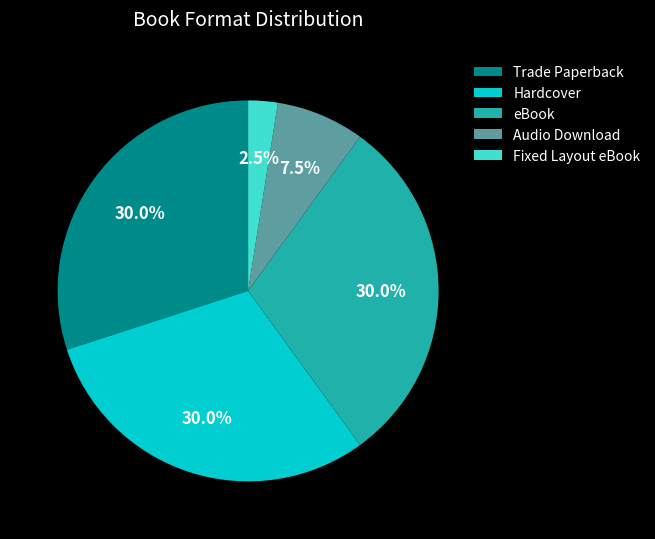

Which slice is the smallest?

Fixed Layout eBook